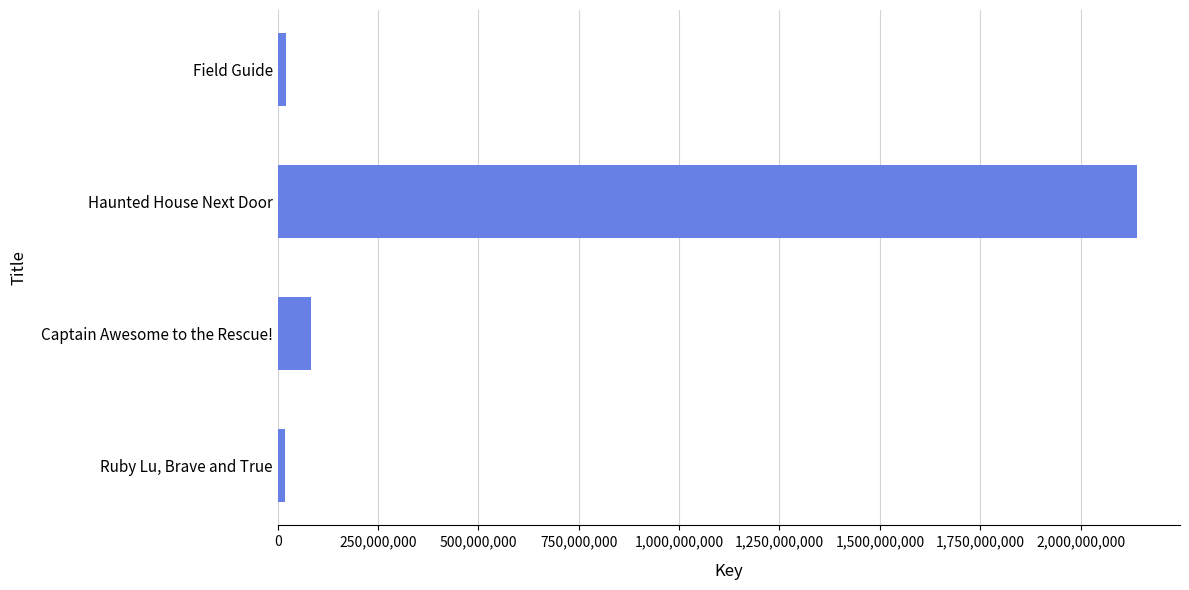

What is the greatest value displayed?

2140792341